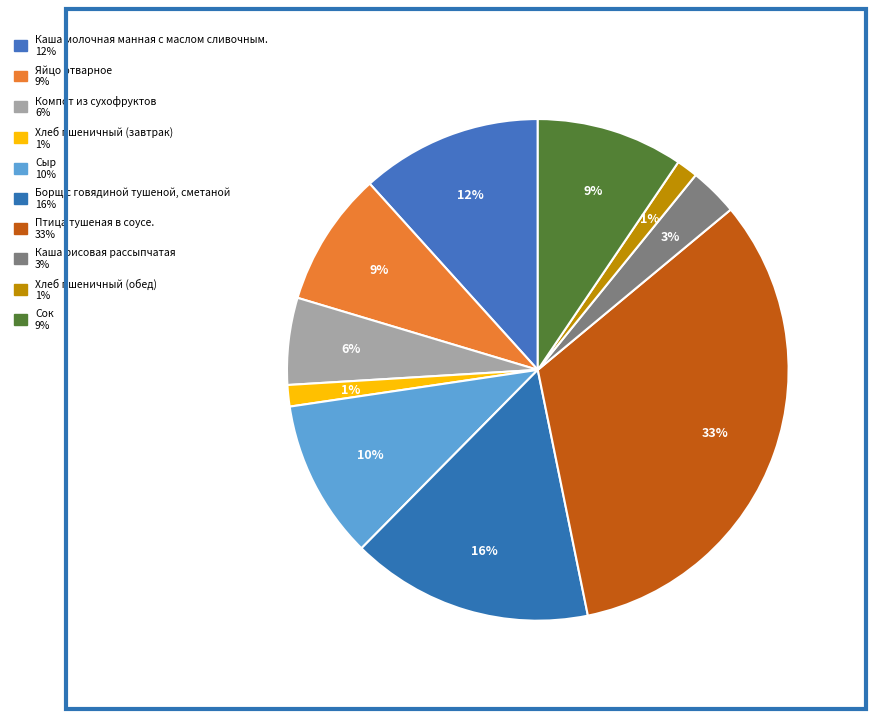

Count the number of slices in the pie.

10